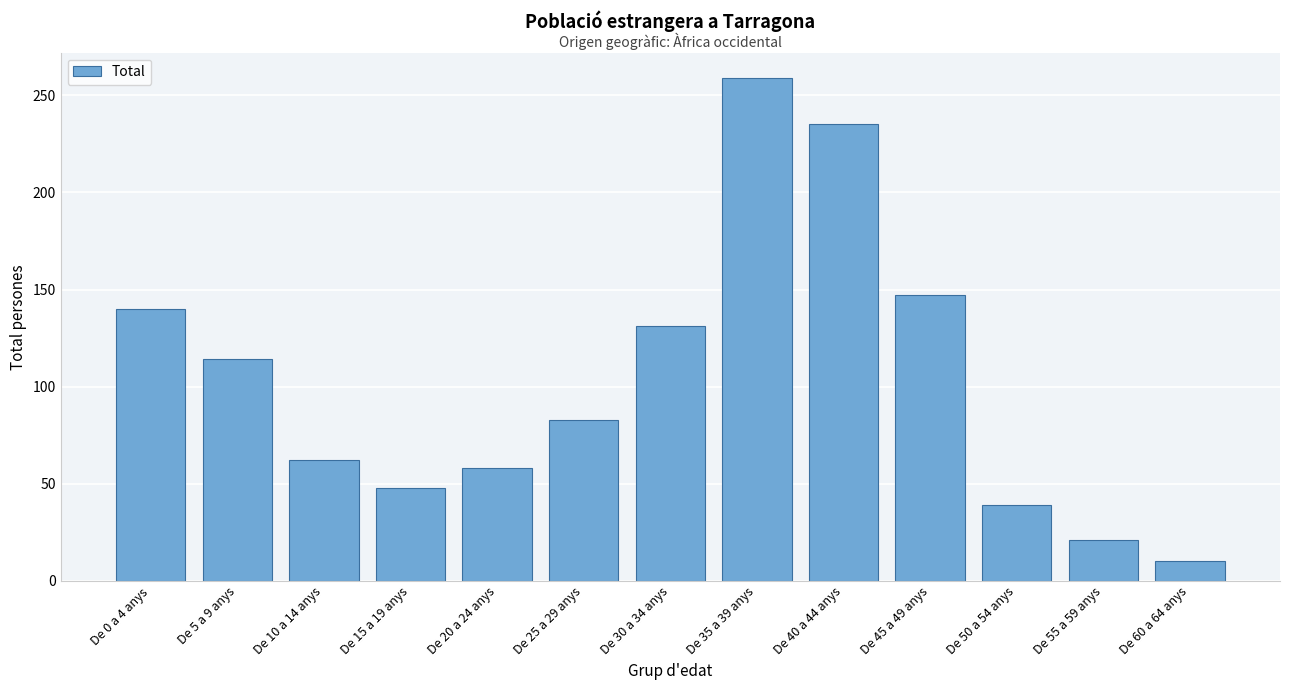

Reading left to right, list all the values displayed in this chart.

De 0 a 4 anys=140	De 5 a 9 anys=114	De 10 a 14 anys=62	De 15 a 19 anys=48	De 20 a 24 anys=58	De 25 a 29 anys=83	De 30 a 34 anys=131	De 35 a 39 anys=259	De 40 a 44 anys=235	De 45 a 49 anys=147	De 50 a 54 anys=39	De 55 a 59 anys=21	De 60 a 64 anys=10